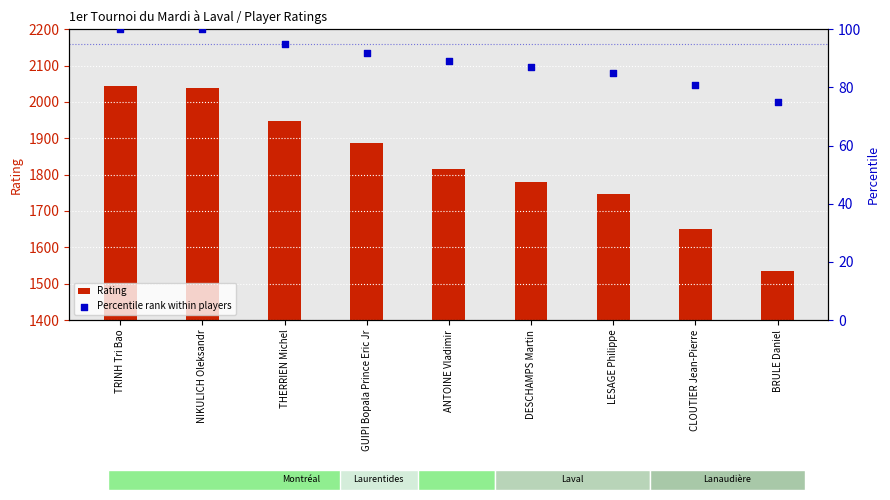

Which series reaches the minimum Y coordinate?

Percentile rank within players